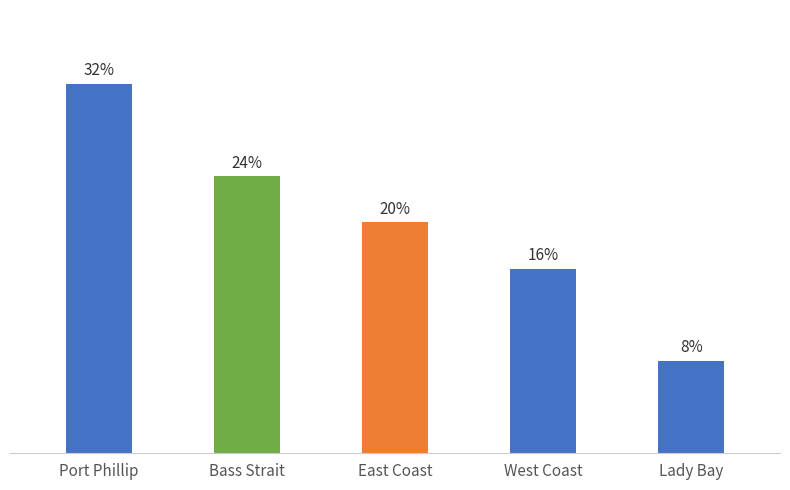

List the labels in order of value, smallest first.

Lady Bay, West Coast, East Coast, Bass Strait, Port Phillip